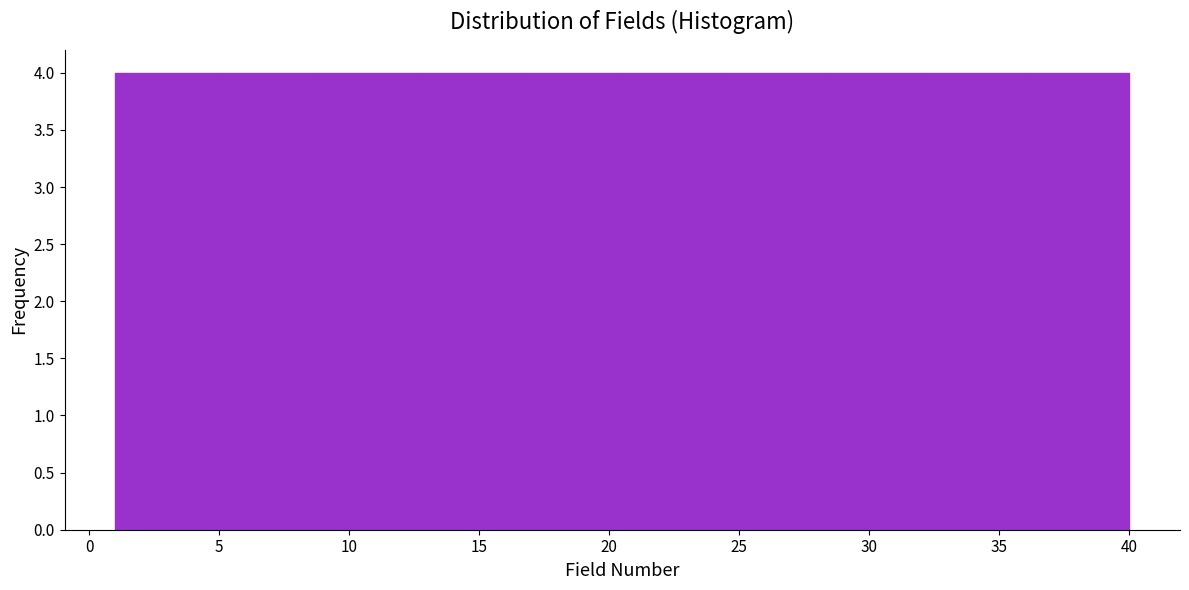

Reading left to right, list every bar in this chart as the range it spans on the x-axis followed by its height. Neither the bar edges nor the heights are printed on the chart, so give them approximately, as read against the axes.

1.0 to 4.9: 4
4.9 to 8.8: 4
8.8 to 12.7: 4
12.7 to 16.6: 4
16.6 to 20.5: 4
20.5 to 24.4: 4
24.4 to 28.3: 4
28.3 to 32.2: 4
32.2 to 36.1: 4
36.1 to 40.0: 4